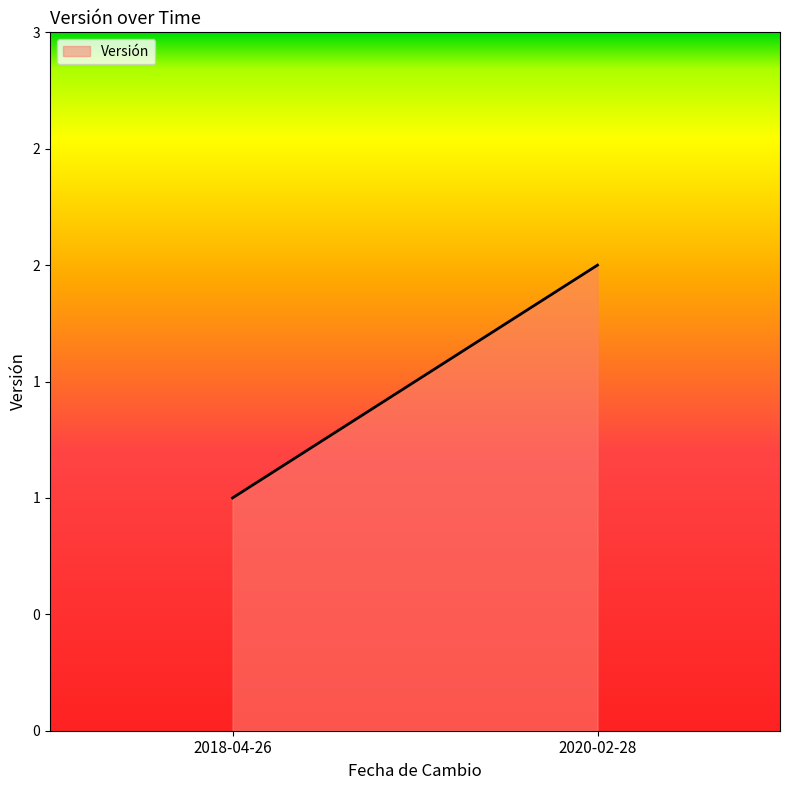

What is the label of the 1st point from the left?

2018-04-26